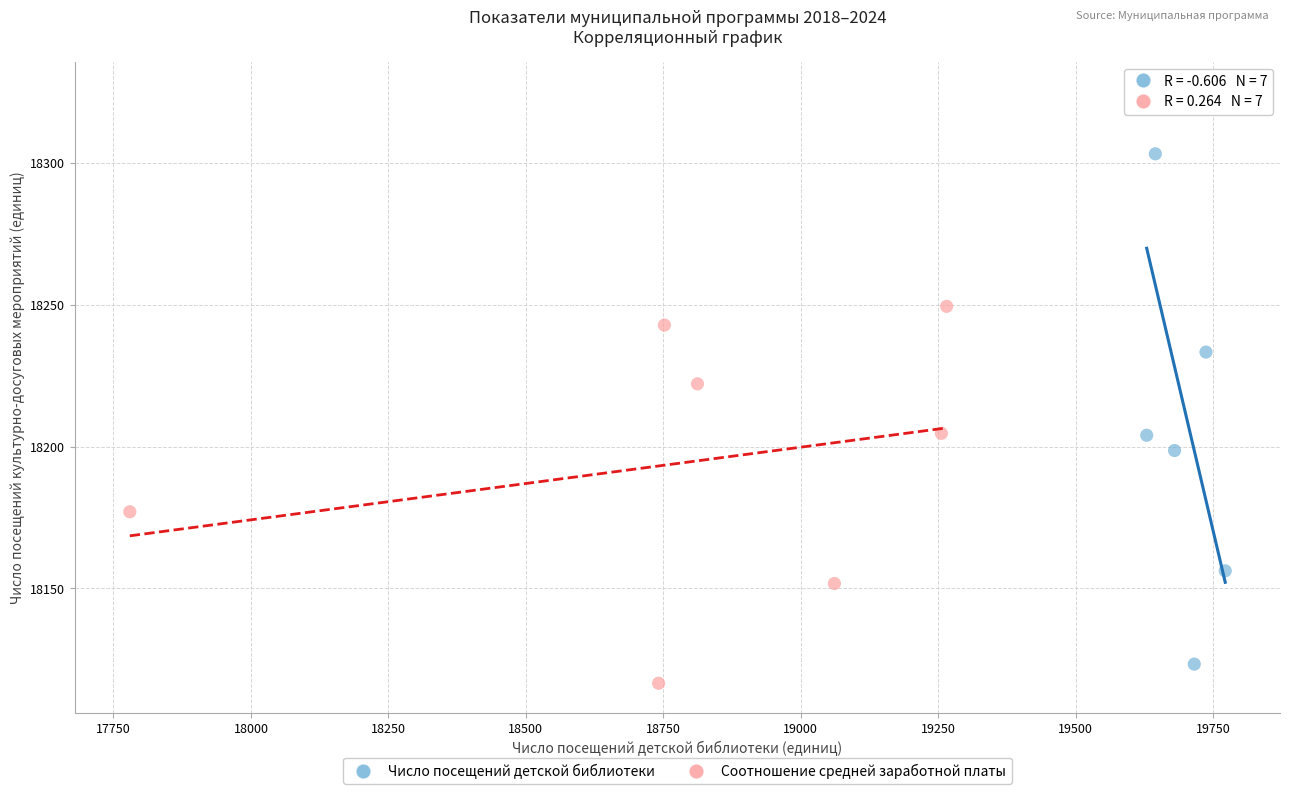

What are all the series names shown in the legend?

Число посещений детской библиотеки, Соотношение средней заработной платы